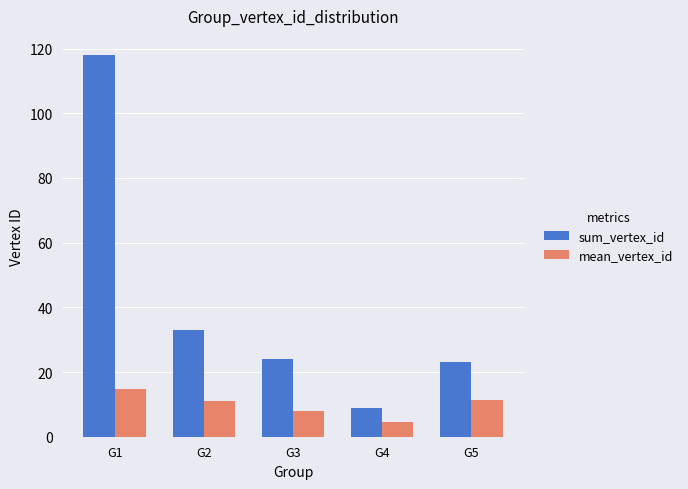

What is the approximate value of sum_vertex_id at G4?

9.0